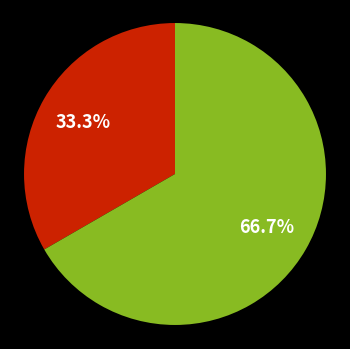

How many segments does this pie chart have?

2